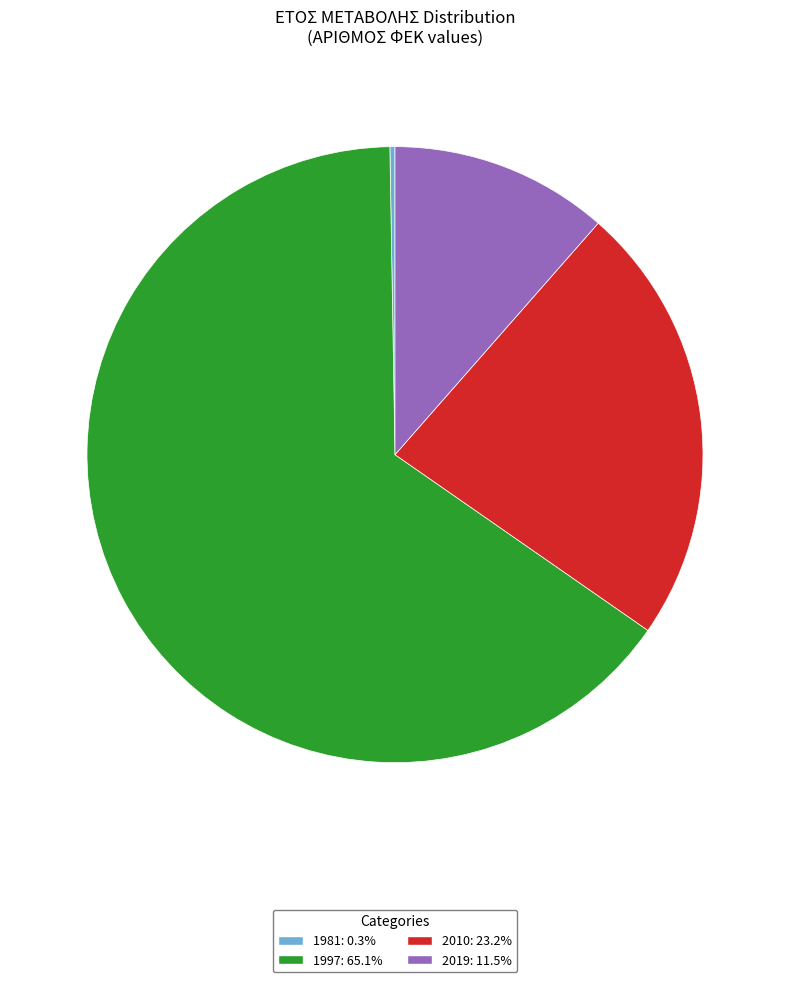

Which has a higher value, 1997 or 2010?

1997